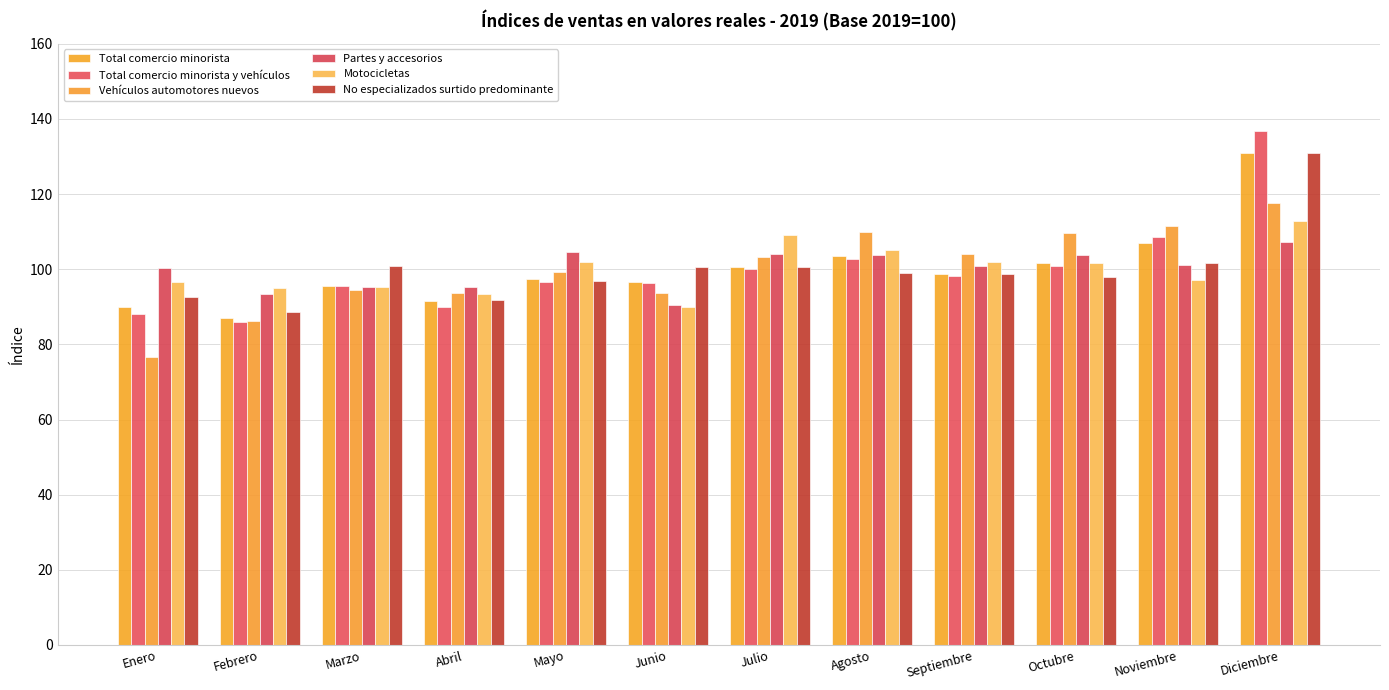

What is the difference between the maximum and minimum values in the No especializados surtido predominante series?

42.3